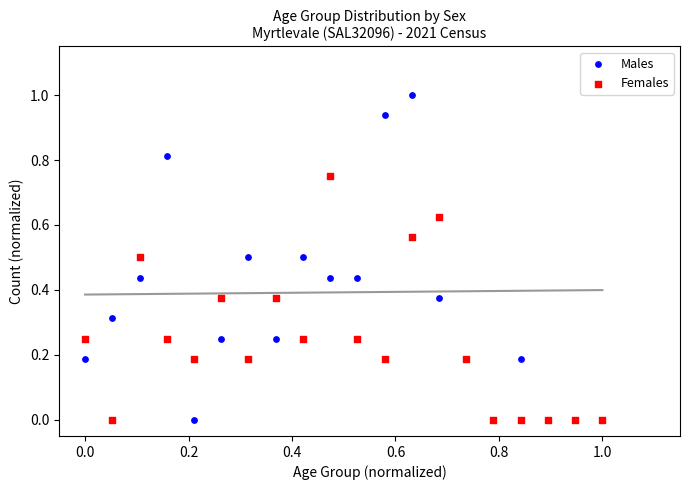

Which series reaches the maximum Y coordinate?

Males